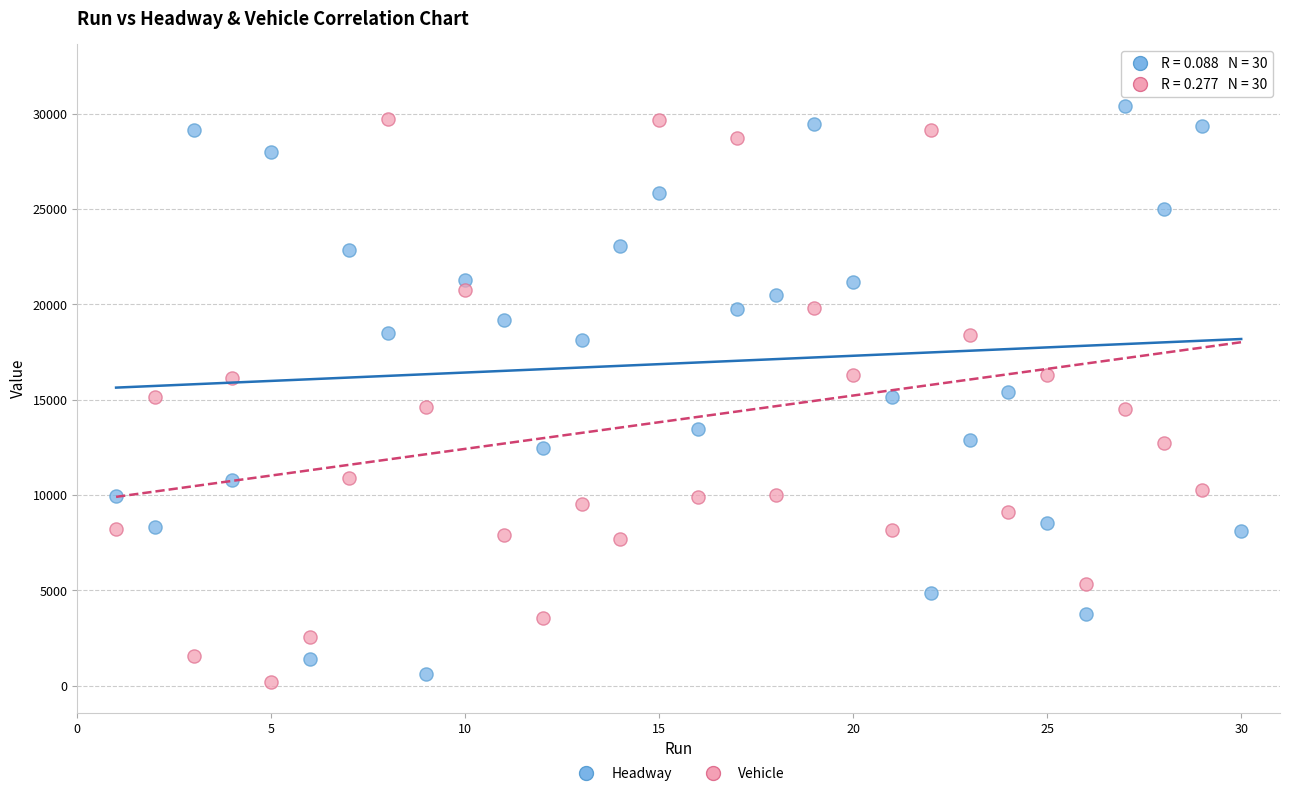

Which series reaches the minimum Y coordinate?

Vehicle